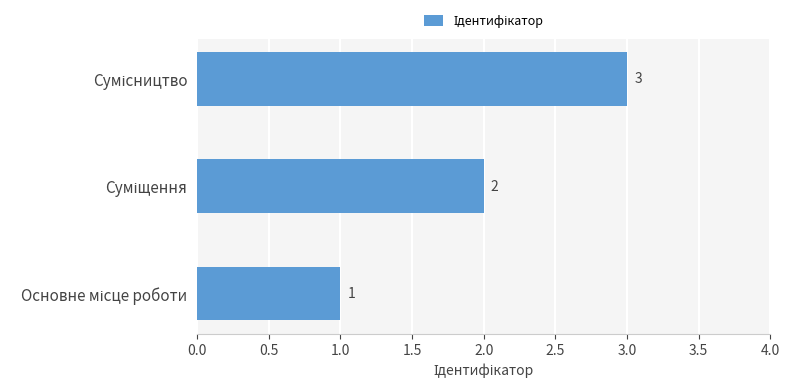

Count the values in the range 1 to 3.

3